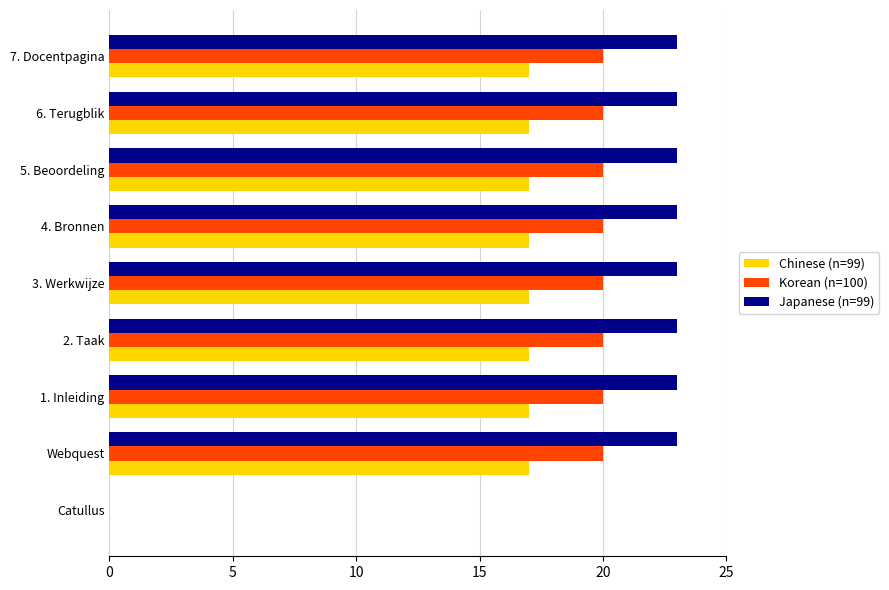

Where is Japanese (n=99) nearest to the value 11?

Catullus